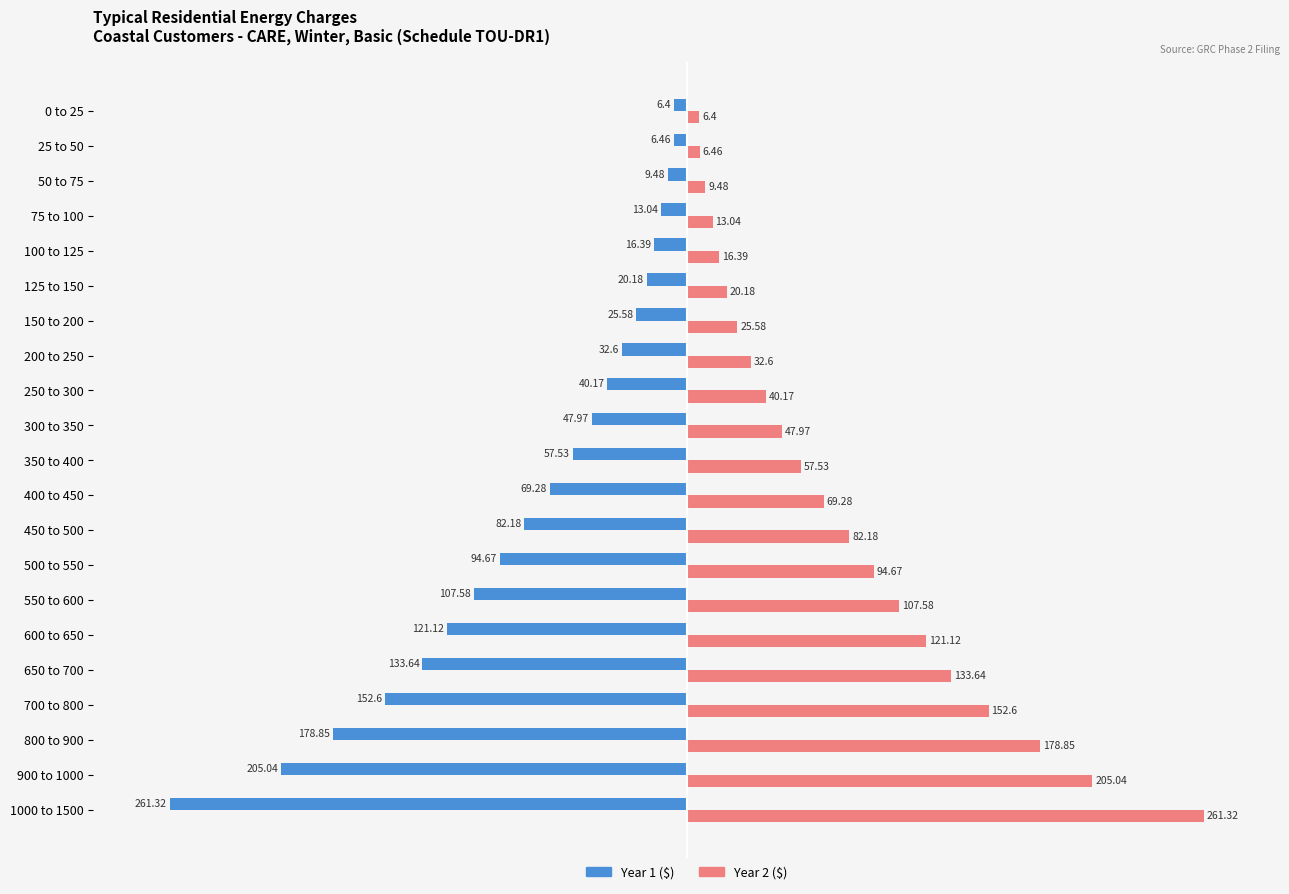

What is the spread (max minus min) of values at 100 to 125?

32.8